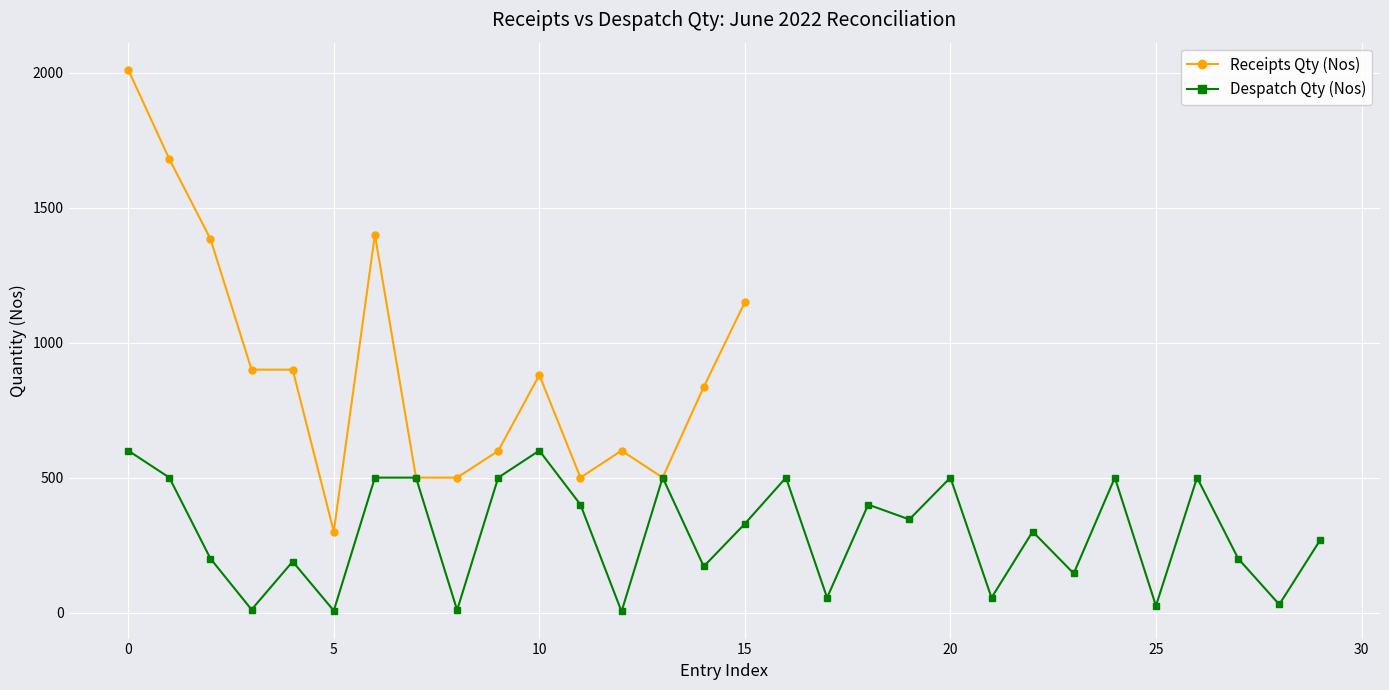

How many values are below 329?

15